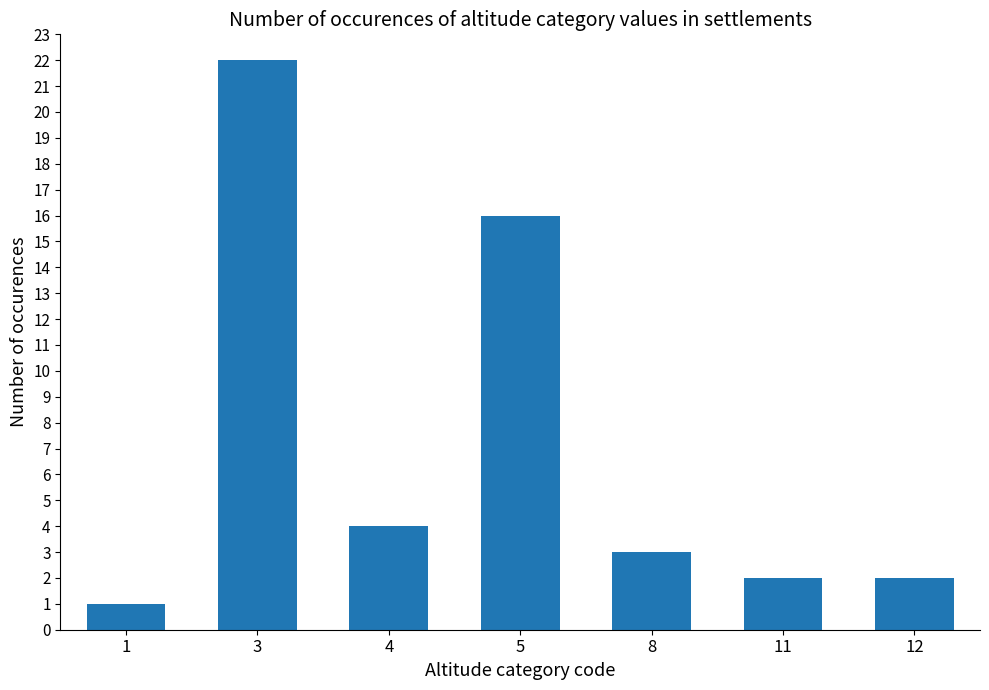

Is it true that the value at 5 is 16?

True